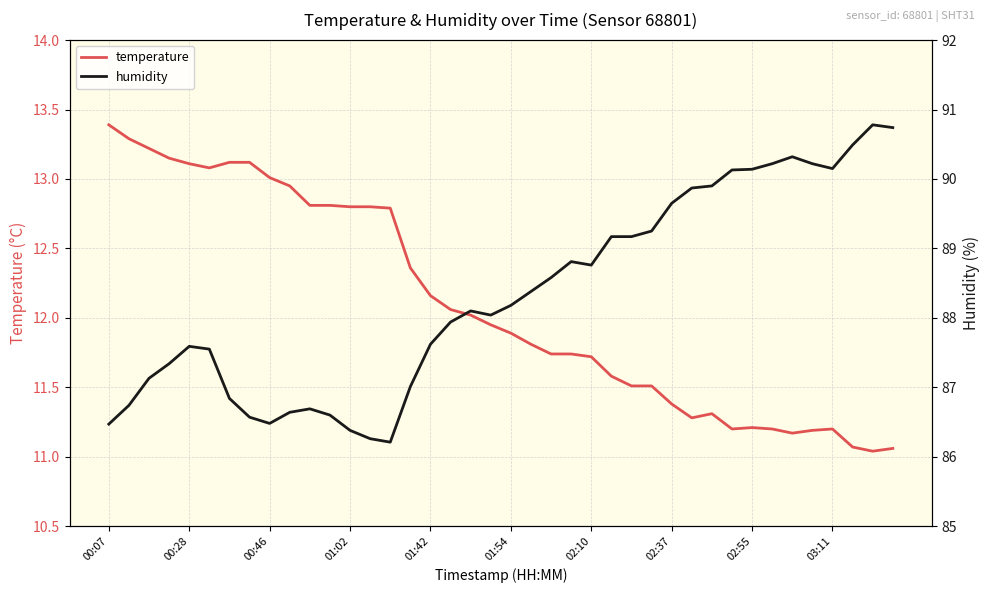

The value of humidity at 00:28 is 148.7. True or false?

False